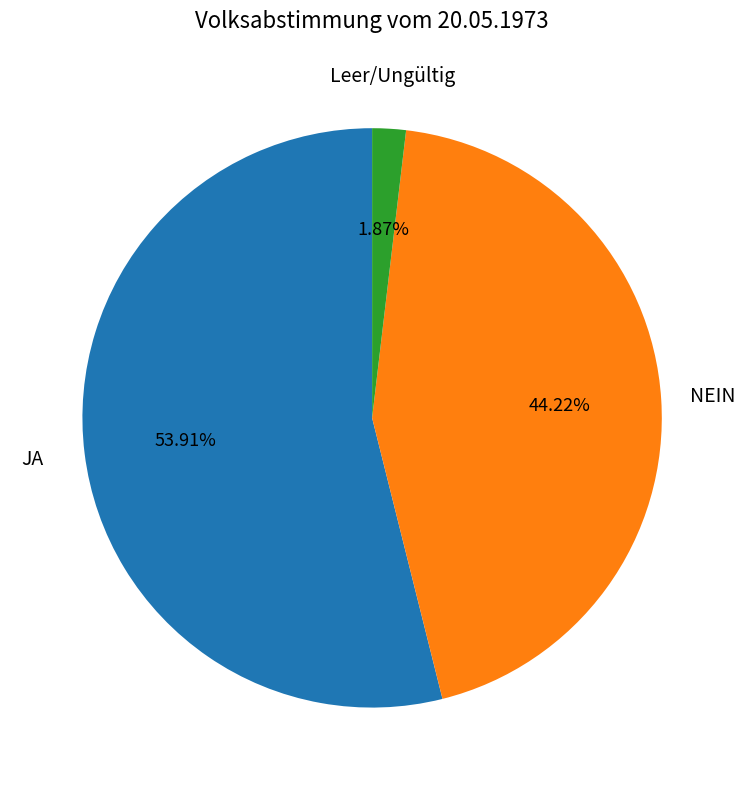

Is there any slice that represents more than half of the pie?

Yes